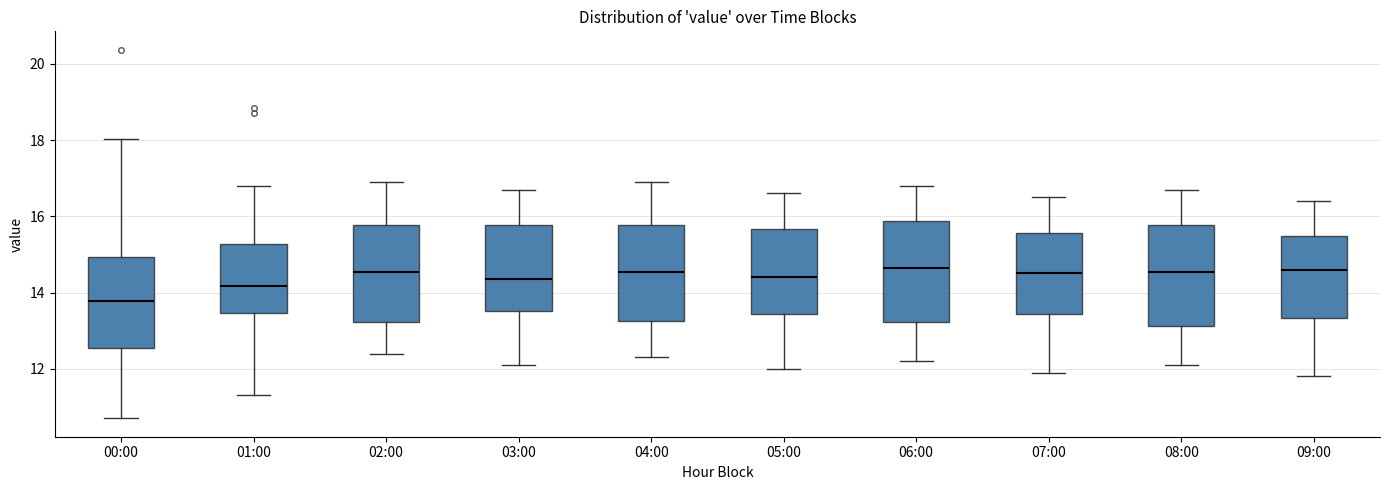

Where is the upper edge of the box for 06:00 on the y-axis? The values are not printed on the chart, so give them approximately, as read against the axis.

15.8